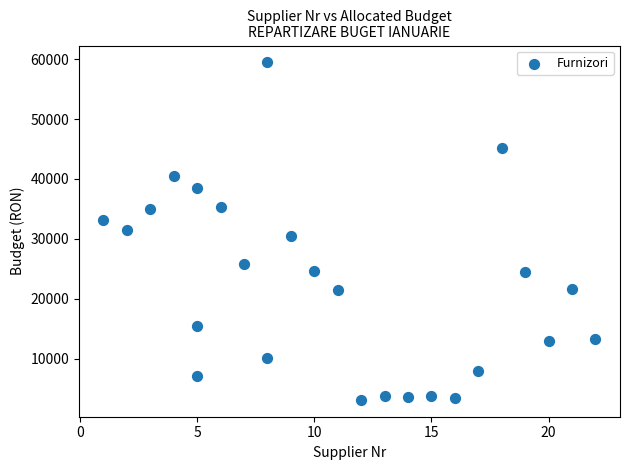

What is the range of X values (max minus min)?

21.0